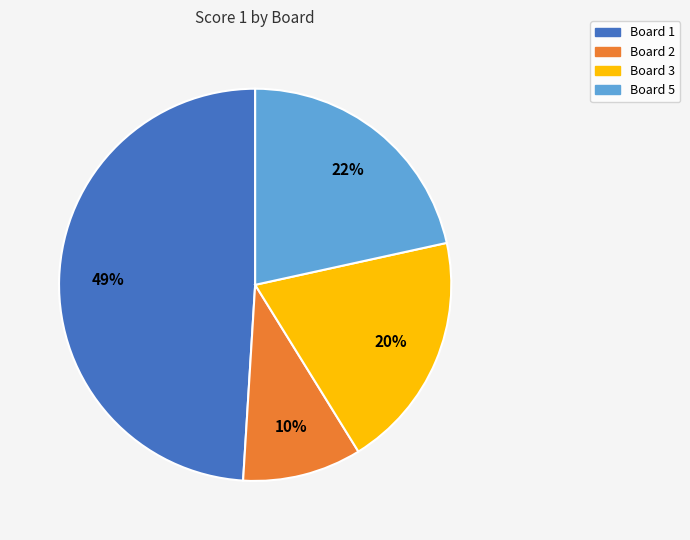

Is there any slice that represents more than half of the pie?

No